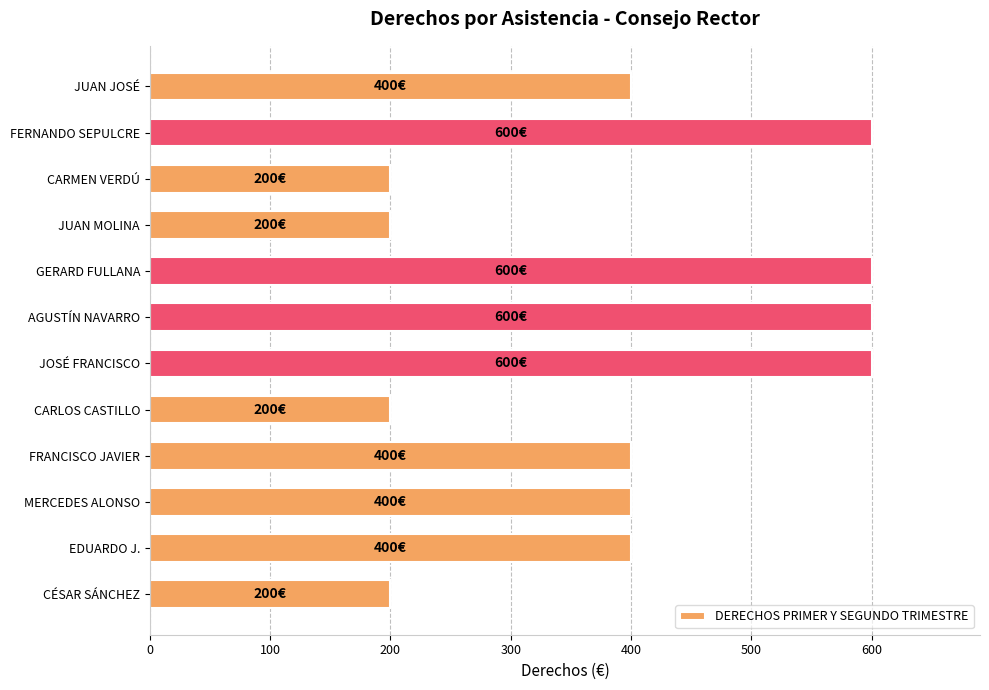

What is the sum of all values?

4800